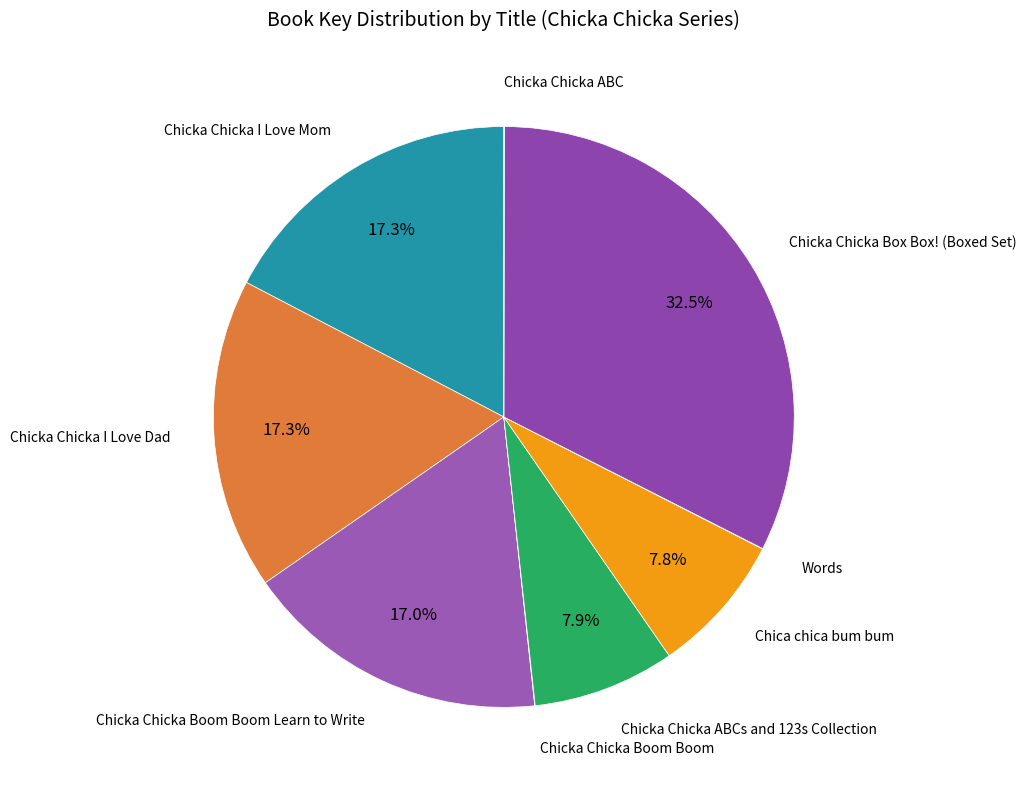

Which slice is the largest?

Chicka Chicka Box Box! (Boxed Set)